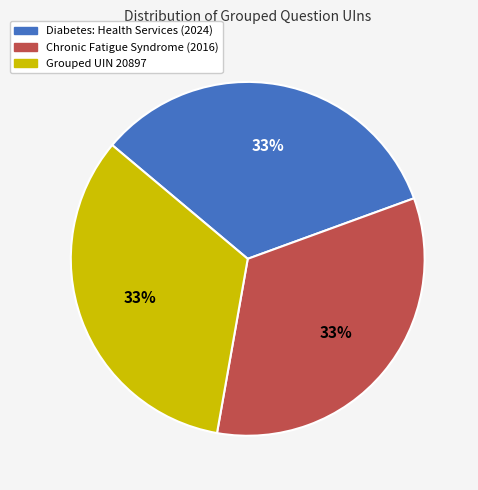

To the nearest percent, what is the average slice percentage?

33%